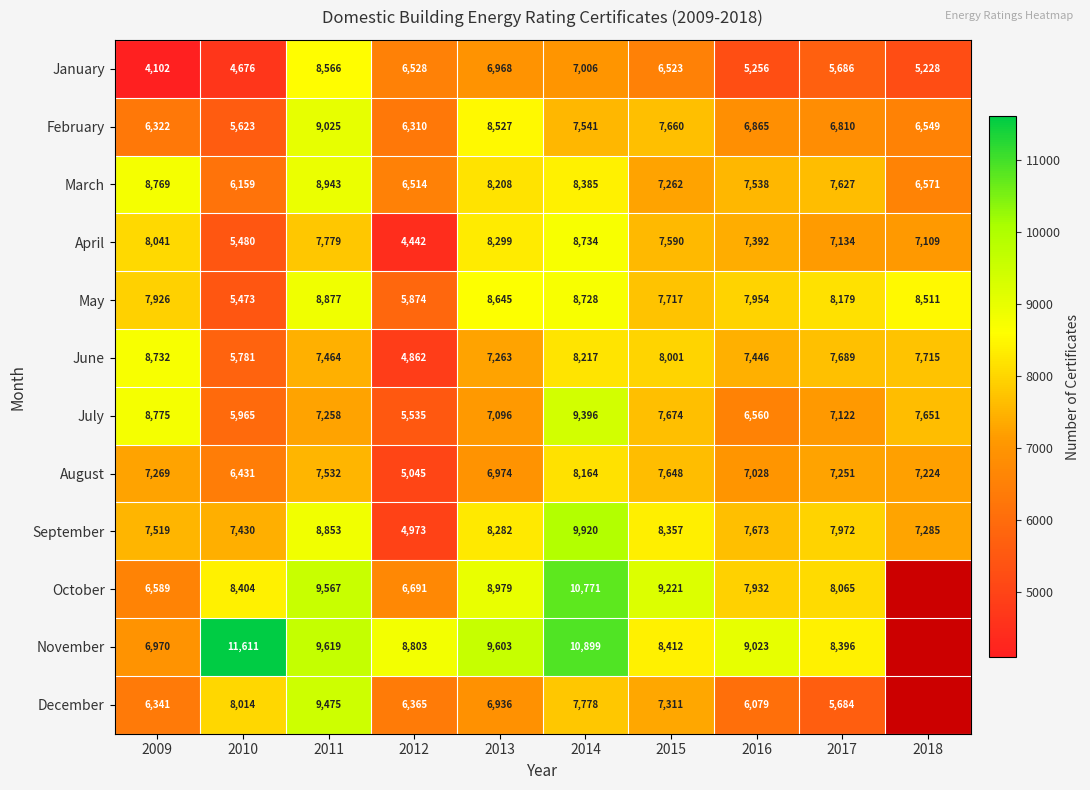

Is it true that April equals 5355 at 2014?

False